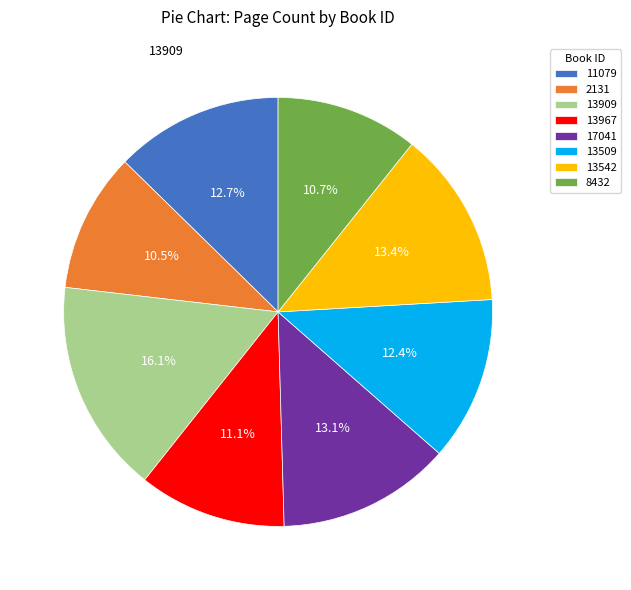

Is there any slice that represents more than half of the pie?

No